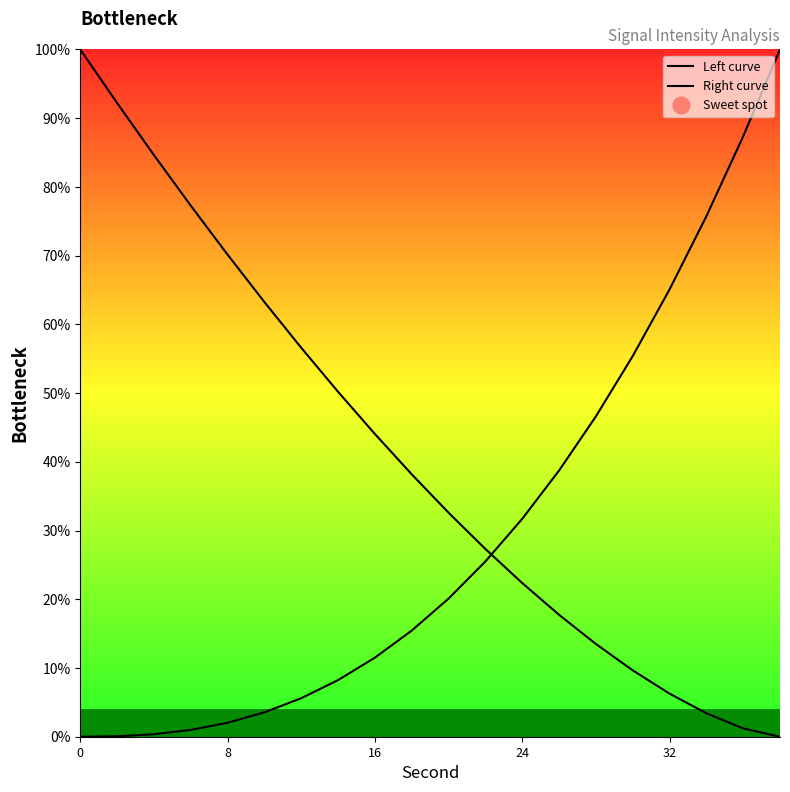

Does the chart display data point markers on the line(s)?

No